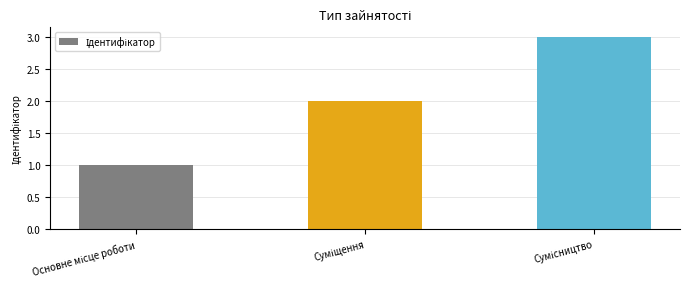

What is the greatest value displayed?

3